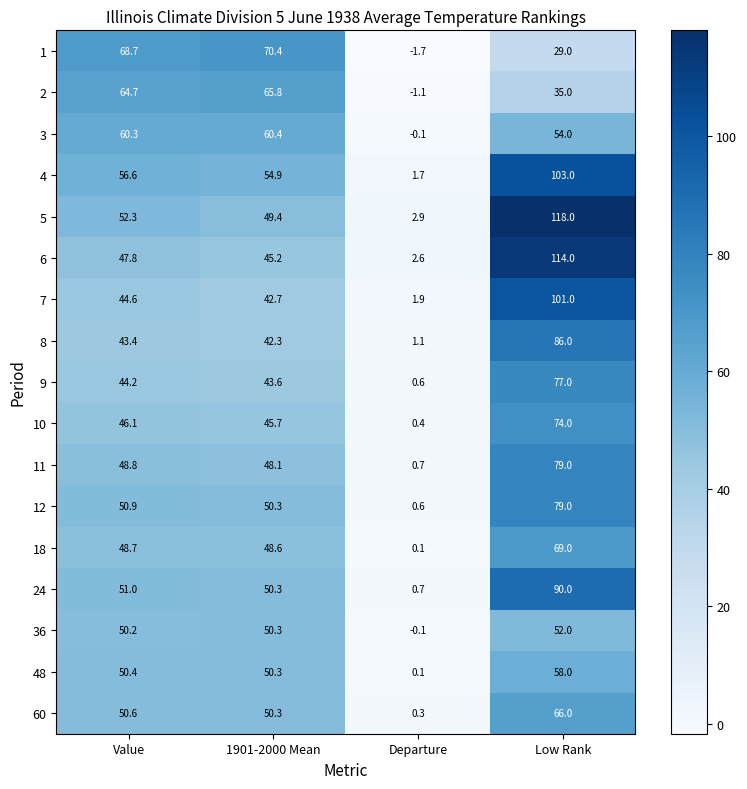

The value of 5 at Low Rank is 118.0. True or false?

True